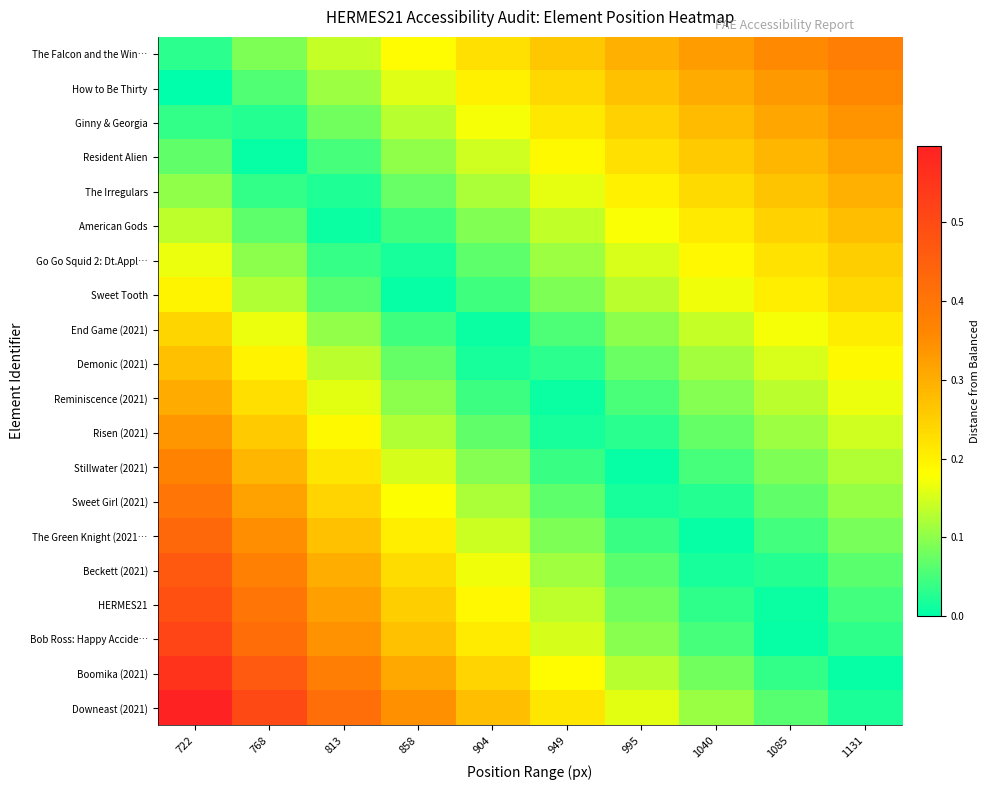

Which series has the largest total across all categories?

Downeast (2021)